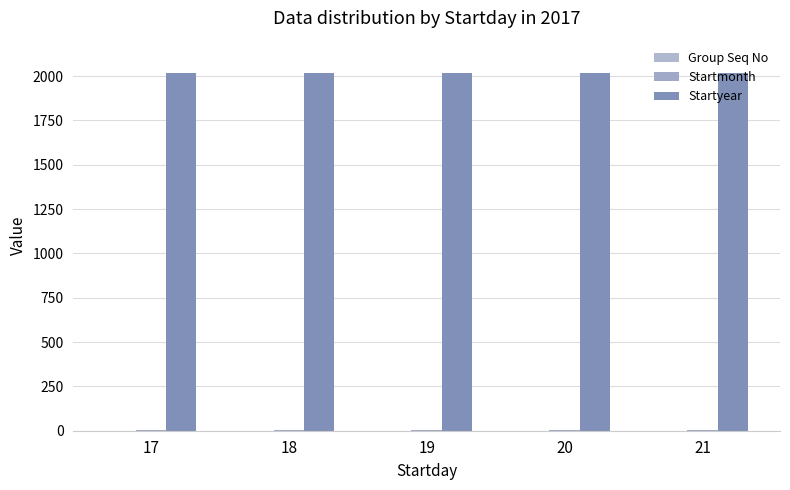

What is the sum of the Startmonth values at 20 and 18?

8